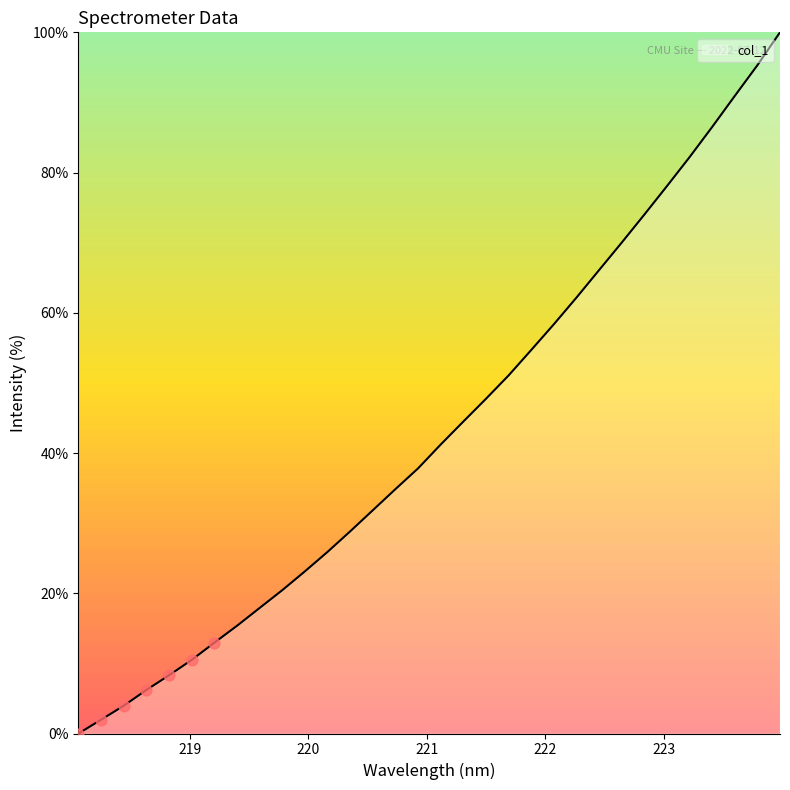

What is the difference between the maximum and minimum values?

100.0